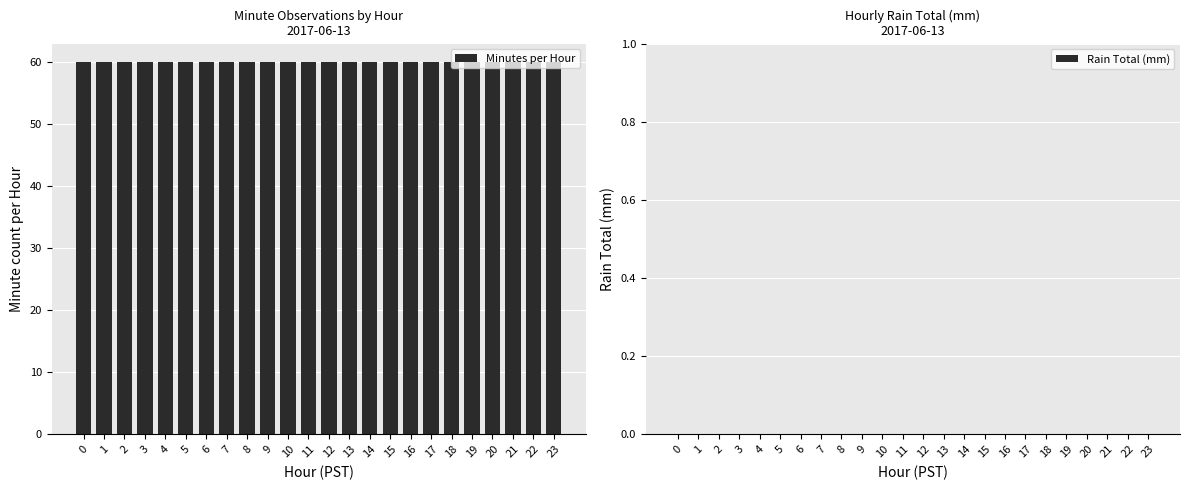

Reading left to right, transcribe all the data shown in this chart.

Minutes per Hour: 60	60	60	60	60	60	60	60	60	60	60	60	60	60	60	60	60	60	60	60	60	60	60	60
Rain Total (mm): 0	0	0	0	0	0	0	0	0	0	0	0	0	0	0	0	0	0	0	0	0	0	0	0